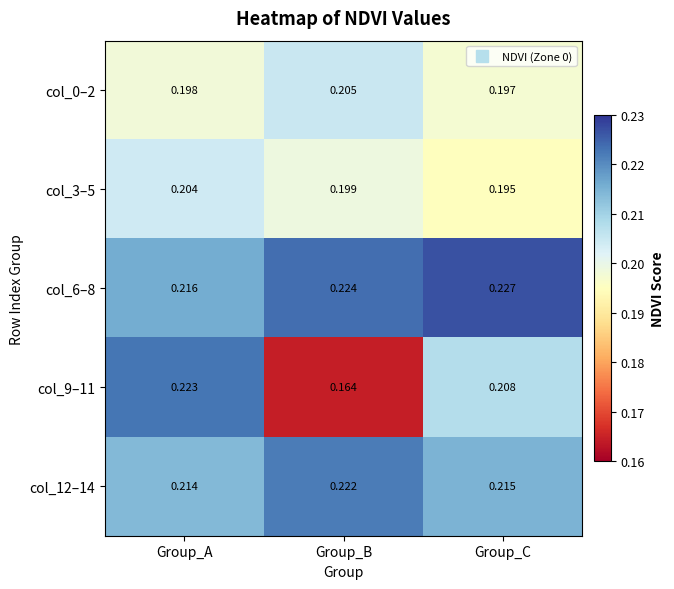

Which category has the lowest value in the col_0–2 series?

Group_C